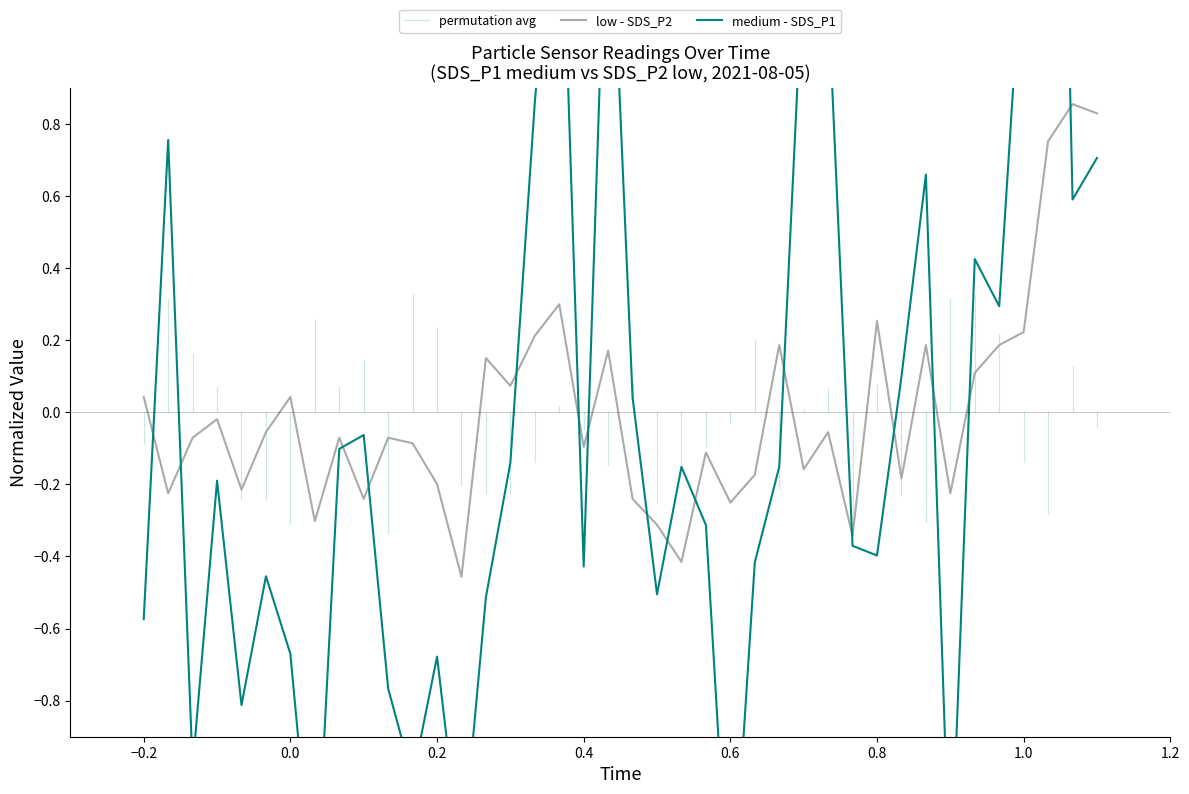

At how many categories does at least one series exceed 1?

6